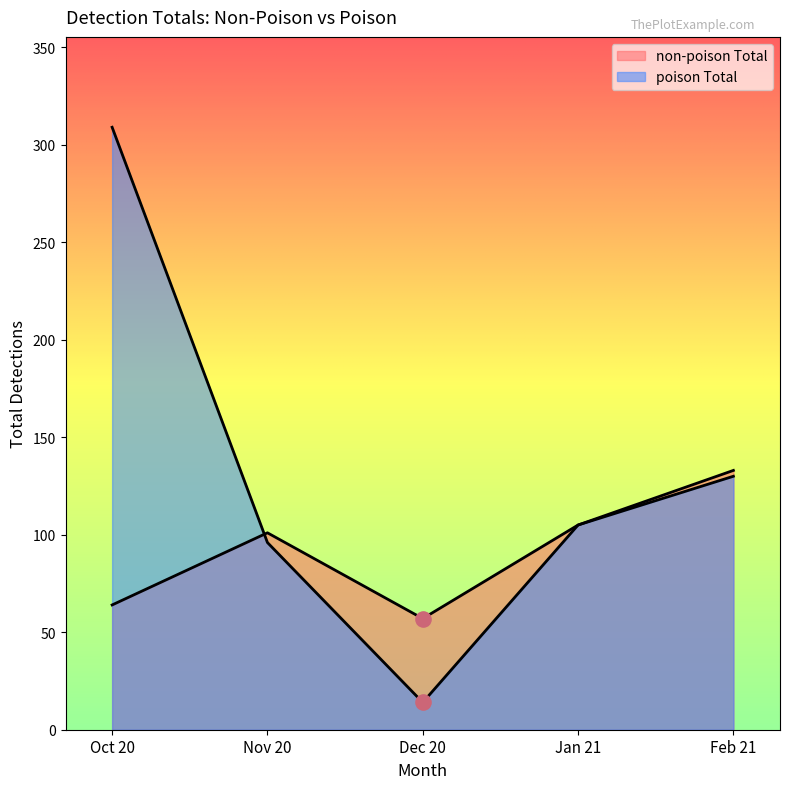

What is the total value across all series at Nov 20?

197